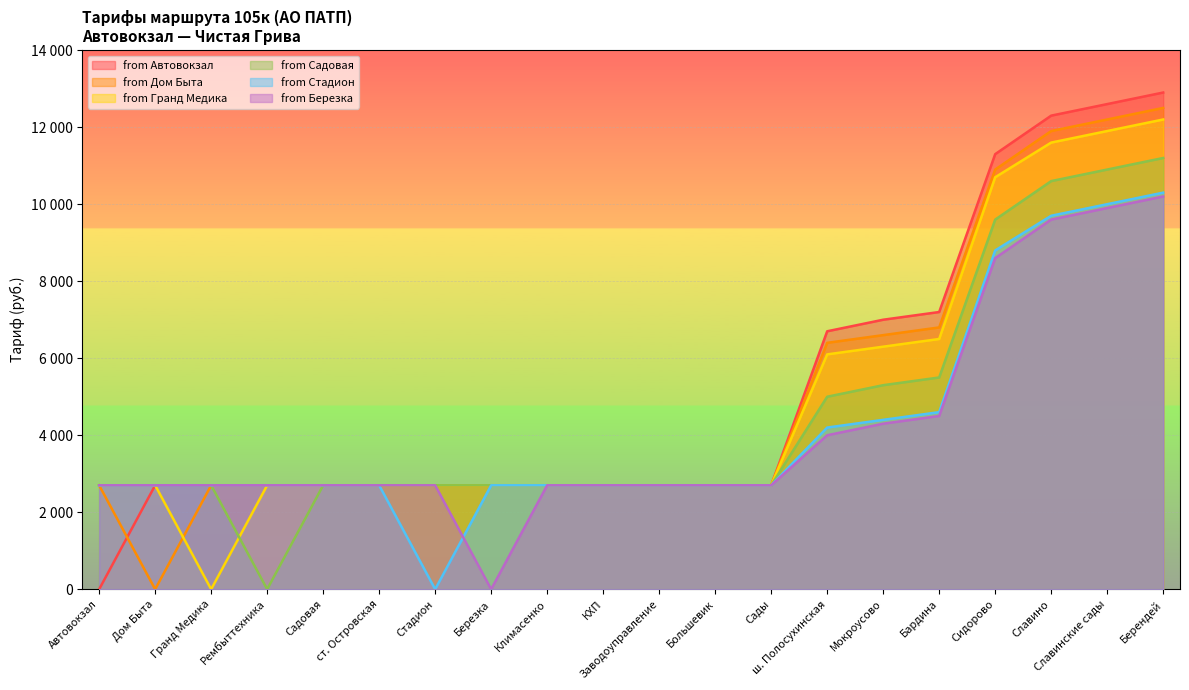

At which label does from Березка reach its minimum?

Березка